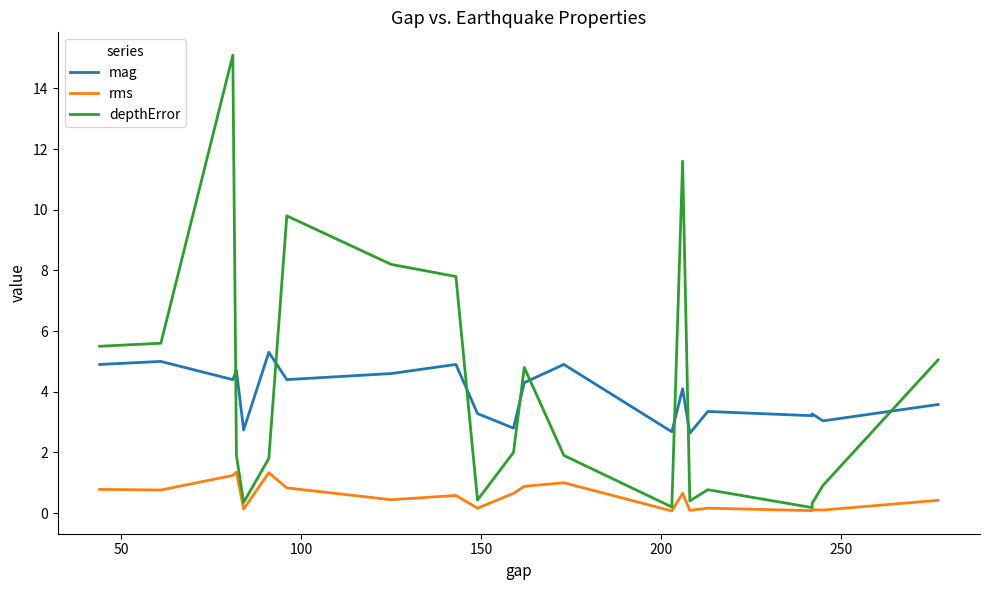

True or false: mag has a value of 5.7 at 9.

False